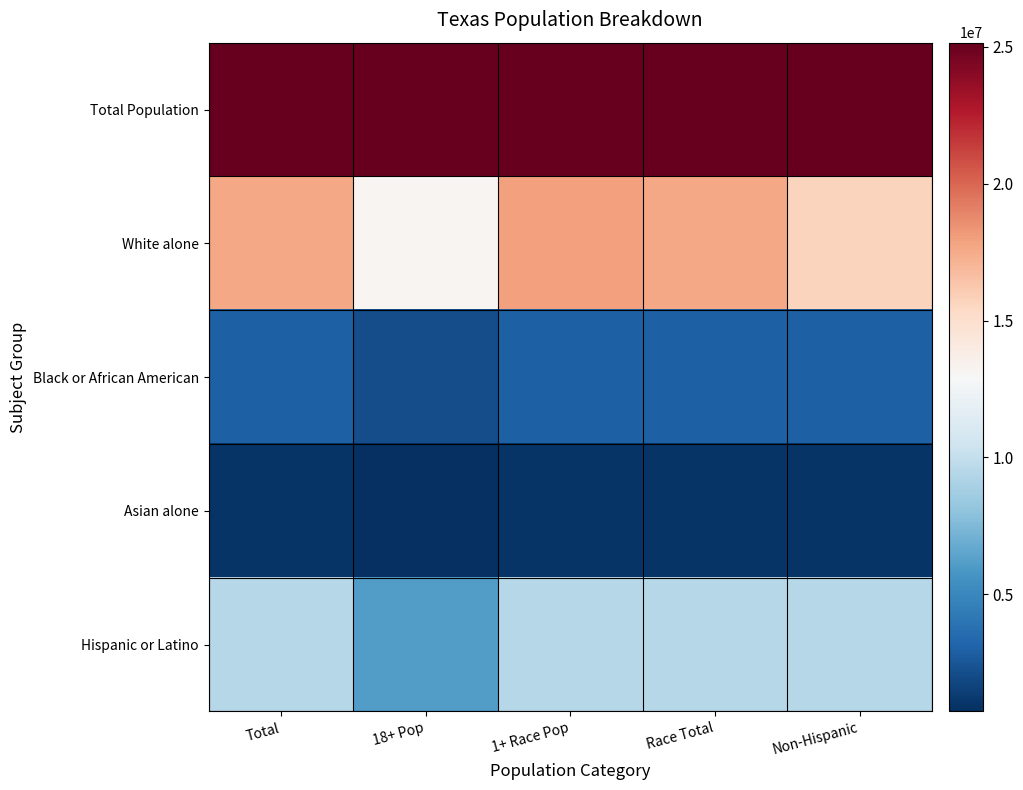

Between Race Total and Non-Hispanic, which series saw the biggest shift?

White alone